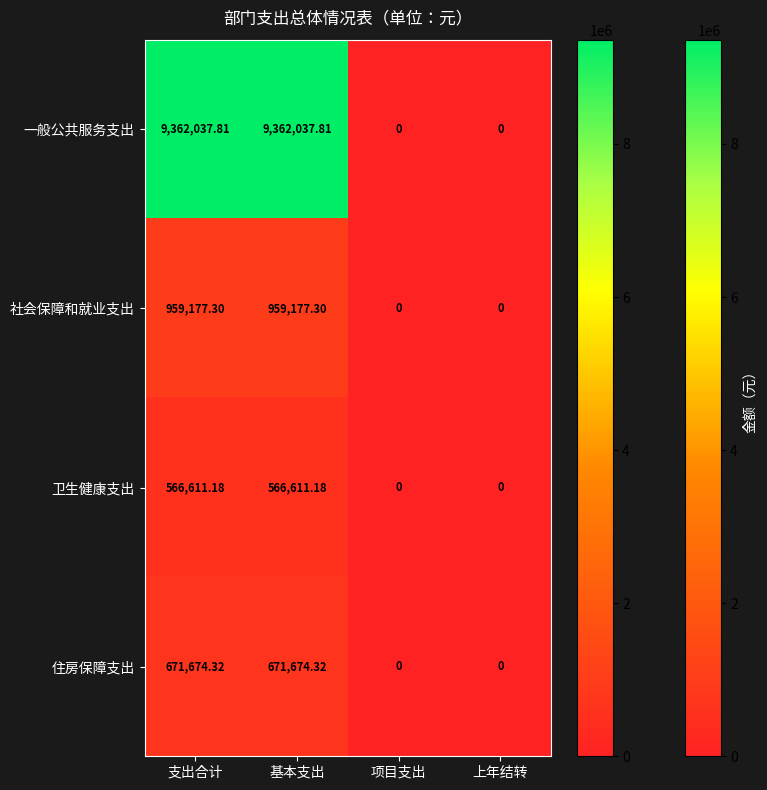

Which series has the largest total across all categories?

一般公共服务支出